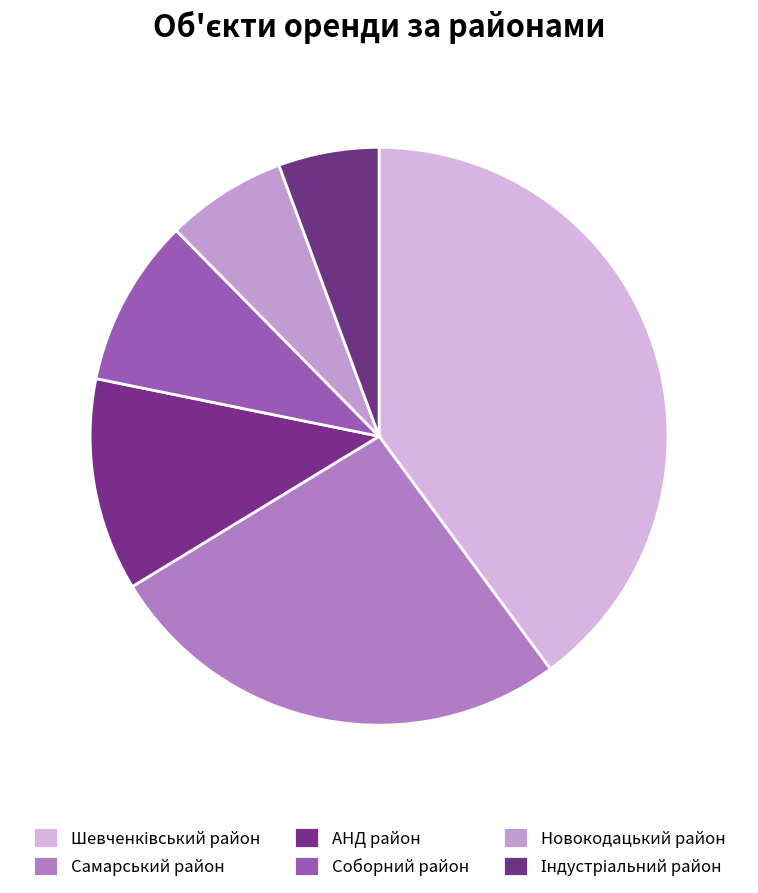

The Шевченківський район slice represents 46% of the pie. True or false?

False